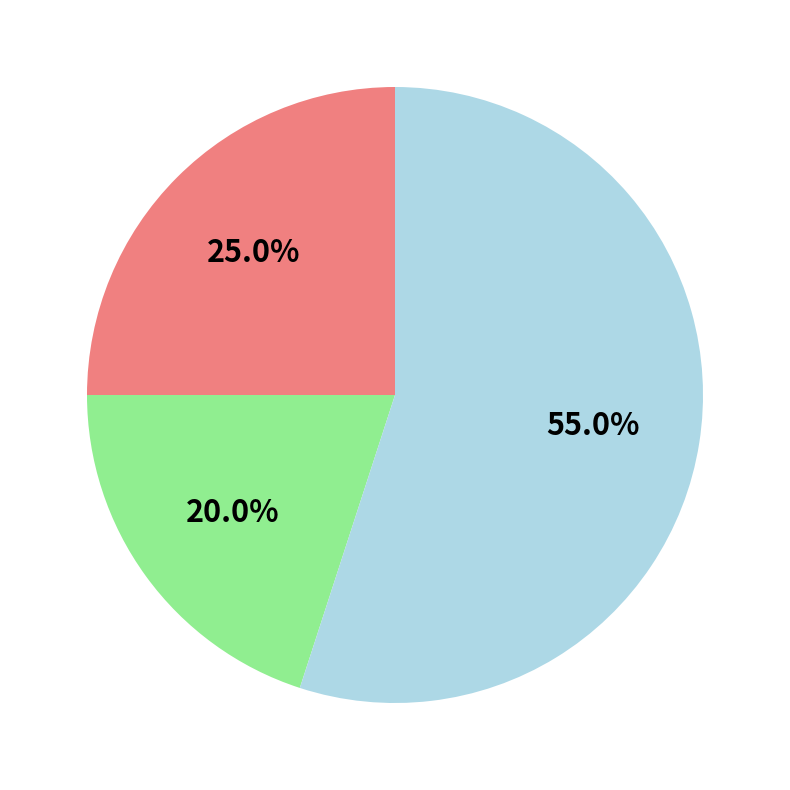

Is there any slice that represents more than half of the pie?

Yes